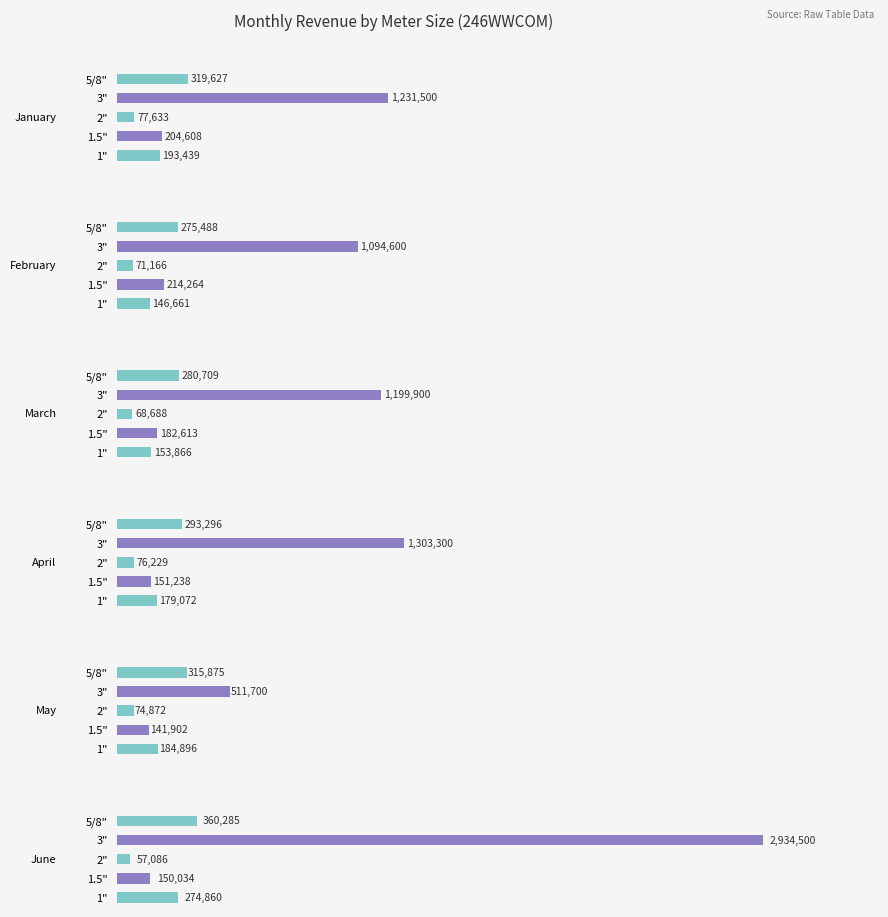

What is the difference between the second highest and minimum values in the March series?

212021